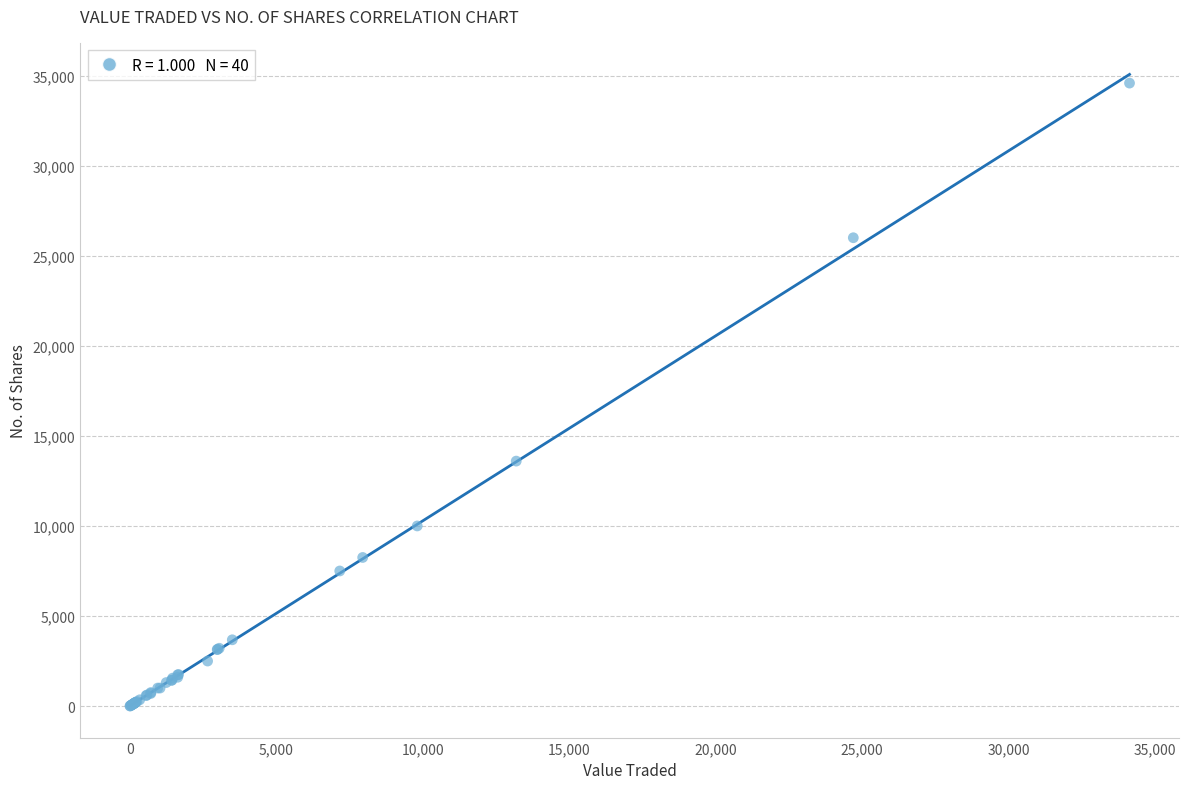

What Y value in the scatter plot is closest to 17294?

13600